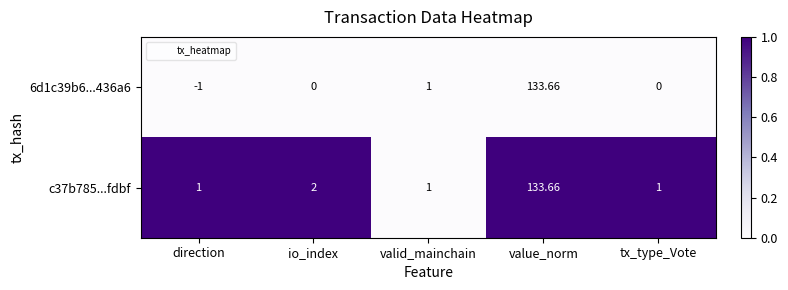

Which label corresponds to the largest value in the chart?

value_norm